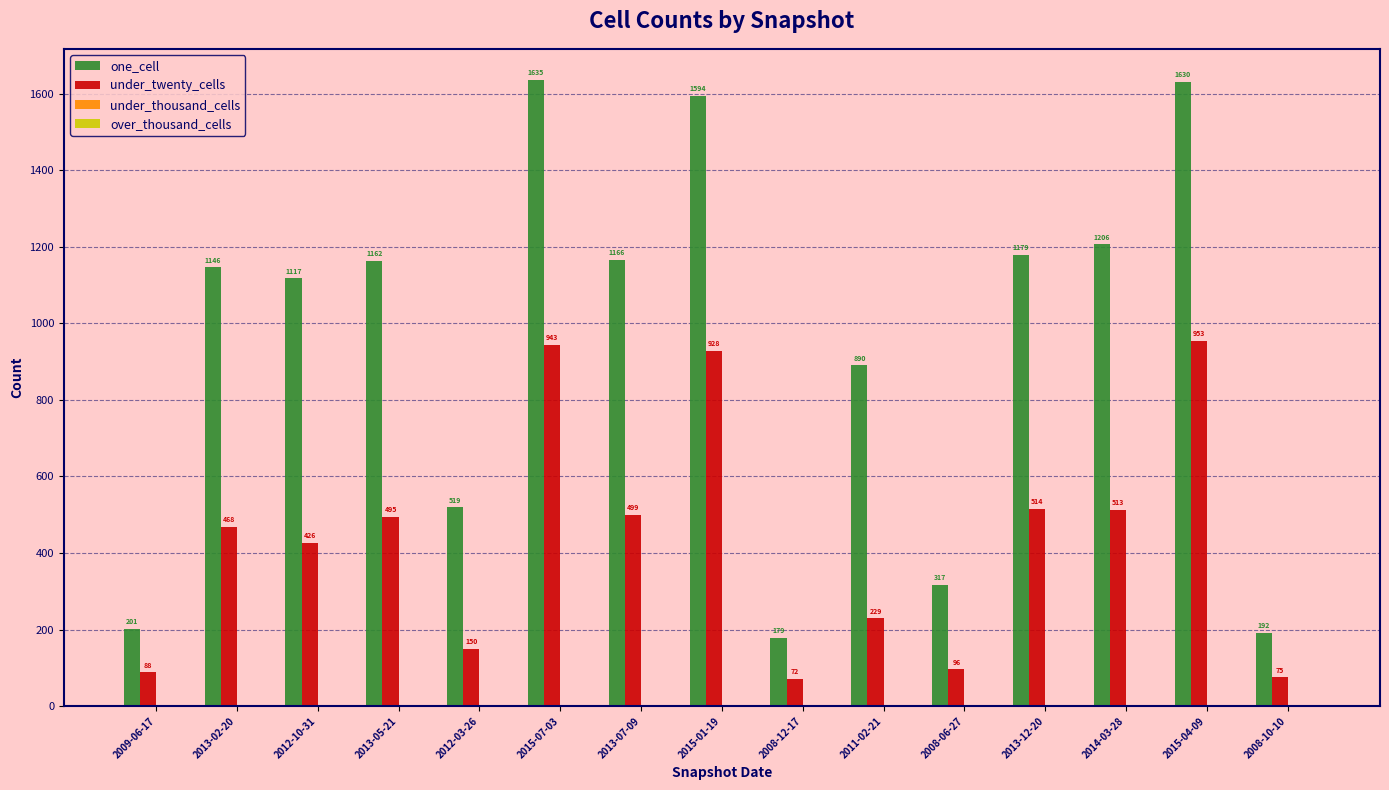

Between 2013-07-09 and 2015-04-09, which series saw the biggest shift?

one_cell